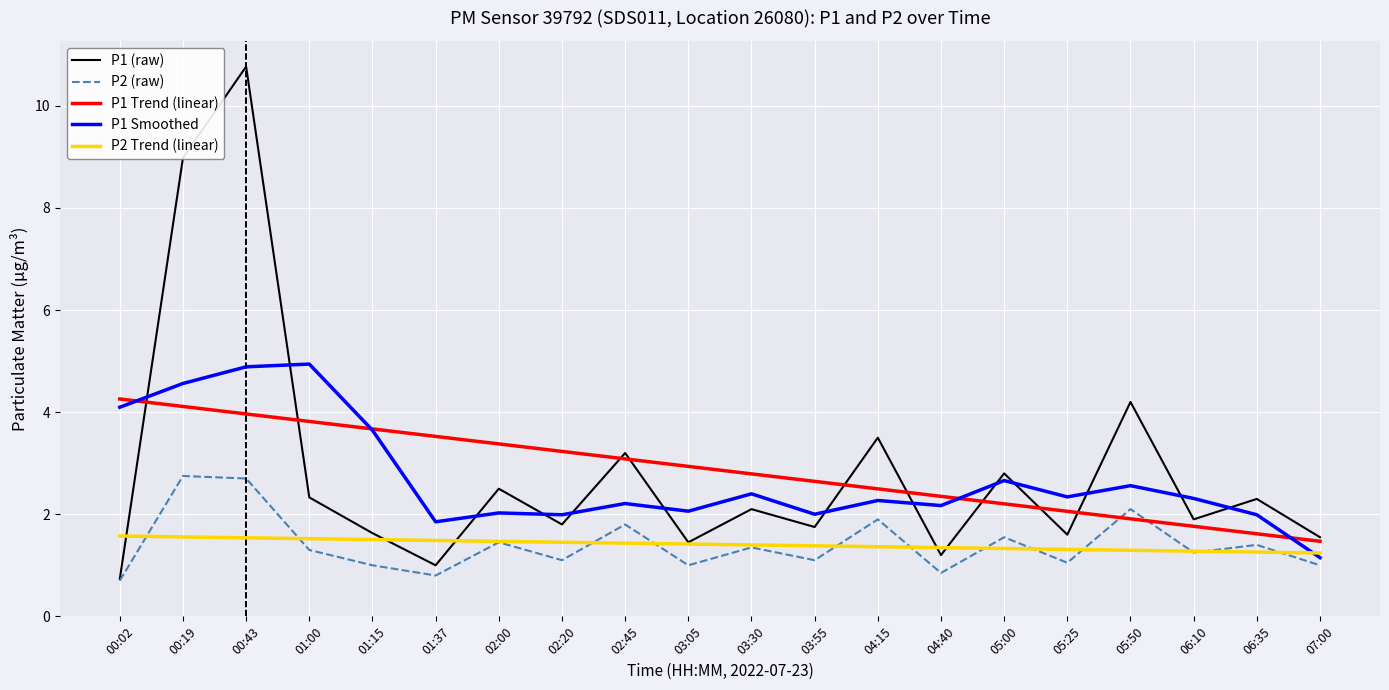

What position from the right is 00:43?

18